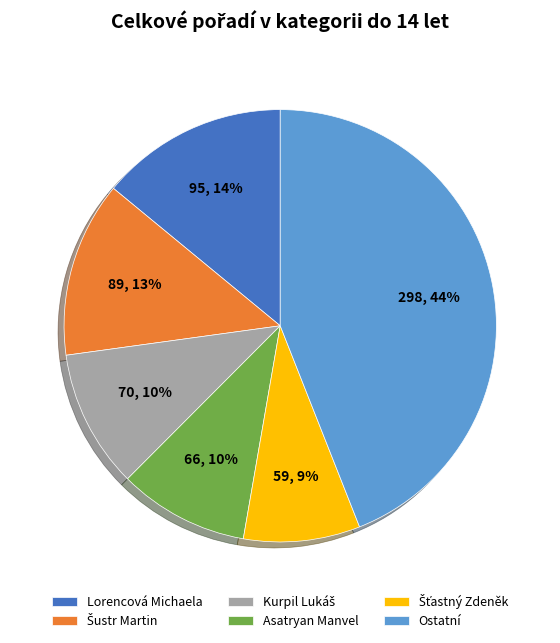

Count the number of slices in the pie.

6